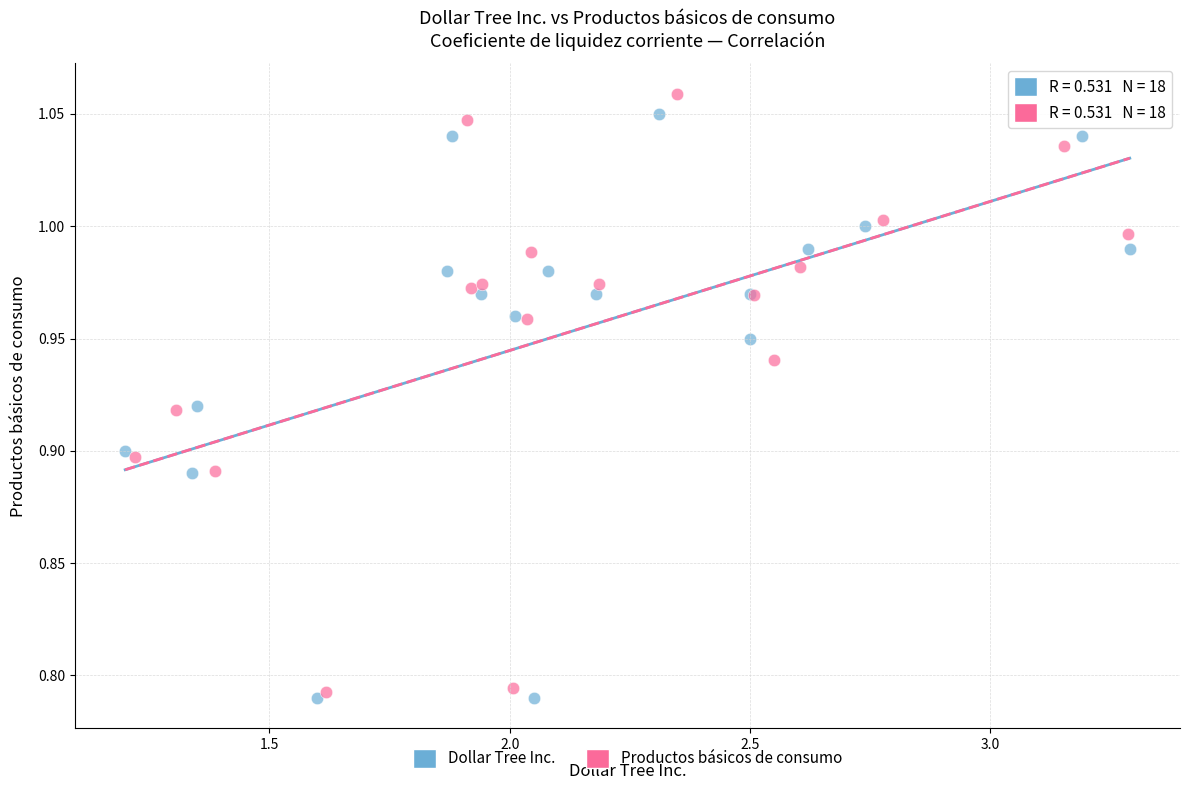

What are all the series names shown in the legend?

Dollar Tree Inc., Productos básicos de consumo